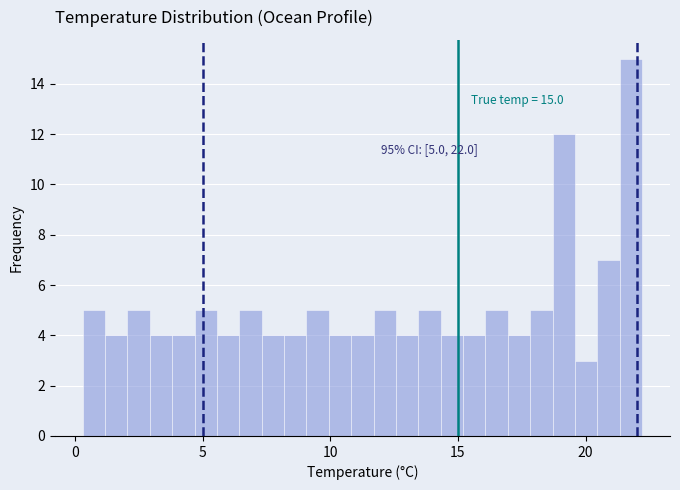

Read against the x-axis, roughly where is the centre of the tallest bar?

22.0